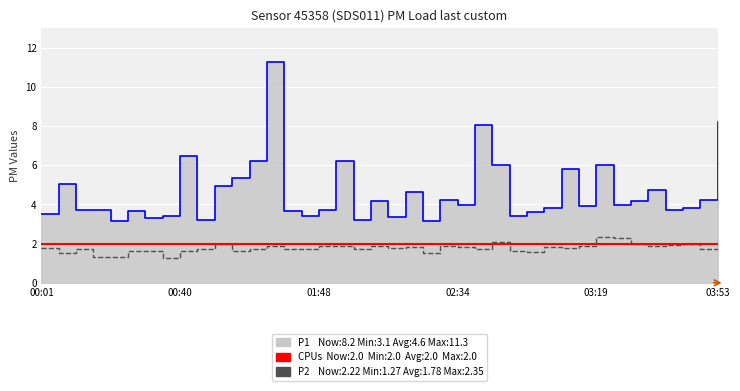

List the labels in order of P1 value, smallest first.

00:21, 02:24, 01:58, 00:45, 00:31, 02:08, 00:36, 01:43, 02:49, 00:01, 03:00, 00:26, 01:37, 00:11, 01:48, 03:39, 00:16, 03:05, 03:43, 03:14, 02:34, 03:24, 02:03, 03:29, 02:29, 03:48, 02:13, 03:34, 00:50, 00:06, 01:00, 03:10, 02:44, 03:19, 01:05, 01:53, 00:40, 02:39, 03:53, 01:21